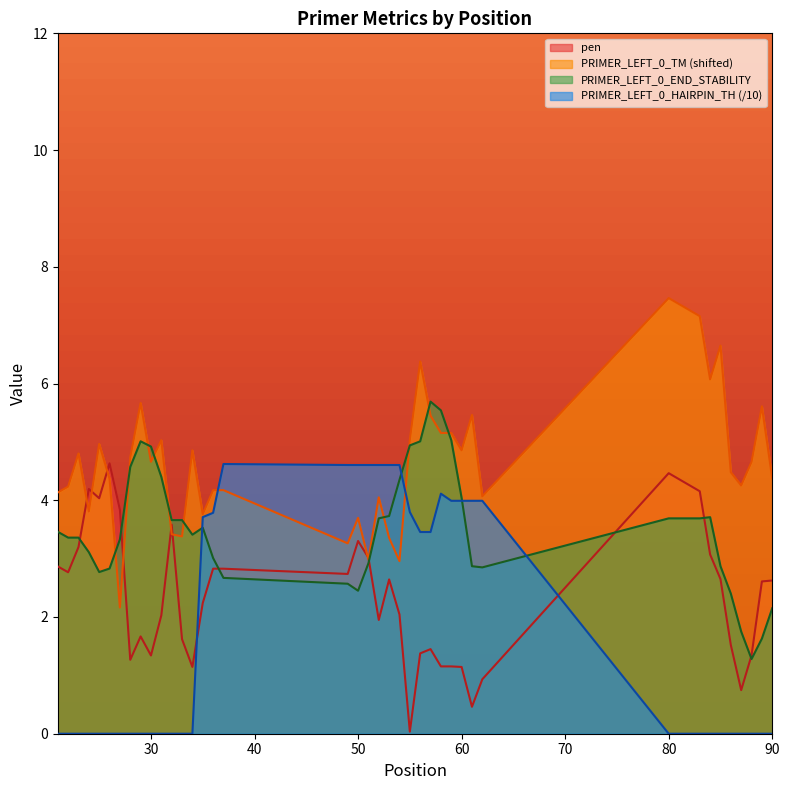

Which category has the lowest value across all series?

21